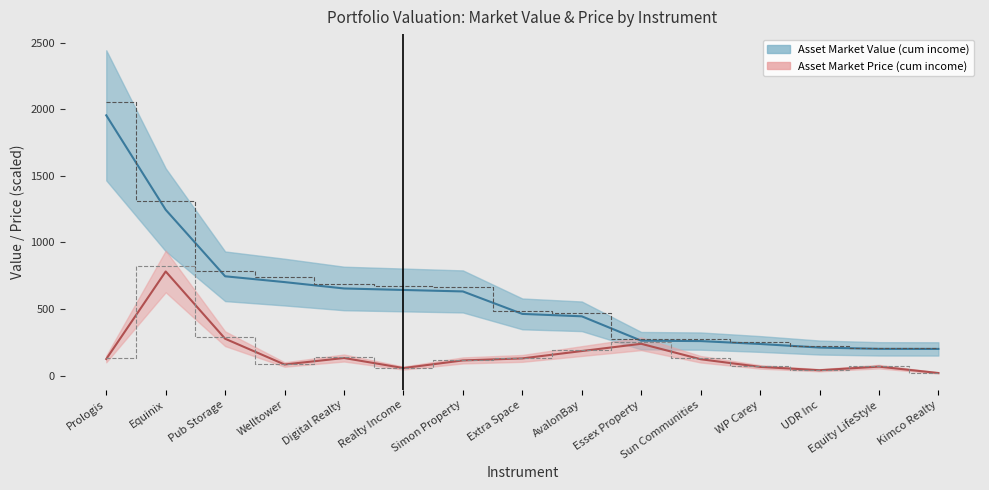

List the labels in order of Asset Market Value (cum income) value, largest first.

Prologis, Equinix, Pub Storage, Welltower, Digital Realty, Realty Income, Simon Property, Extra Space, AvalonBay, Essex Property, Sun Communities, WP Carey, UDR Inc, Equity LifeStyle, Kimco Realty